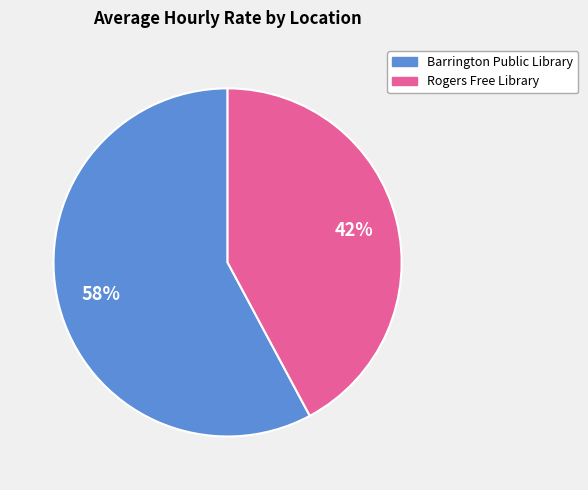

How many slices are in this pie chart?

2